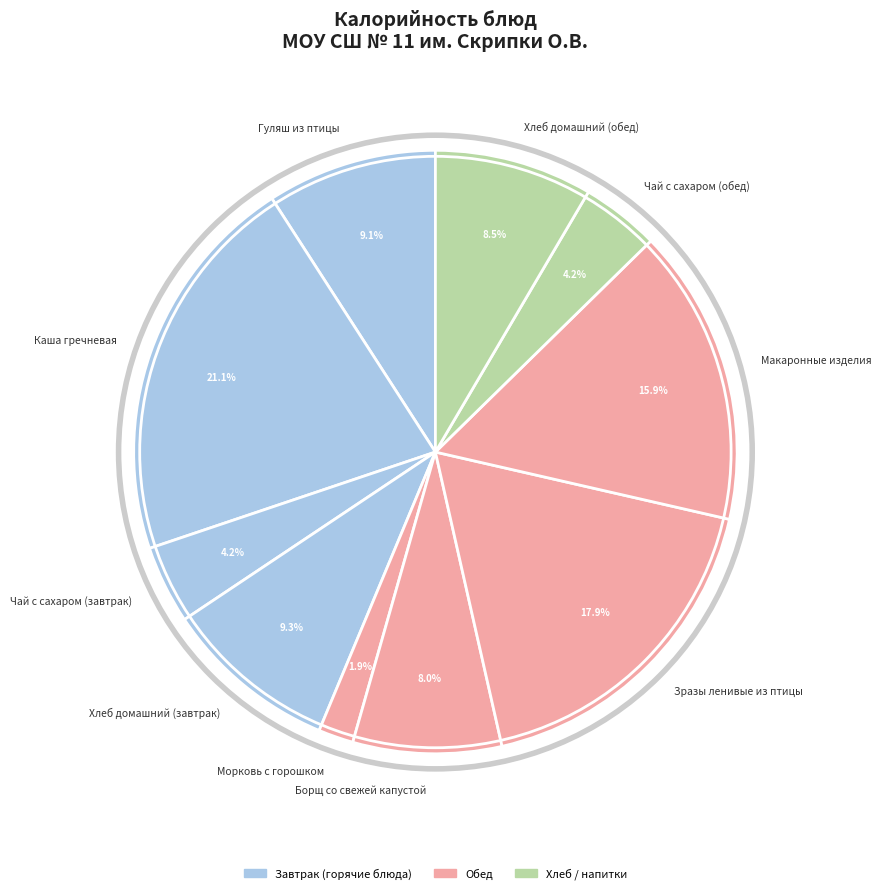

Combined, what portion of the pie is Каша гречневая and Чай с сахаром (обед)?

25.3%